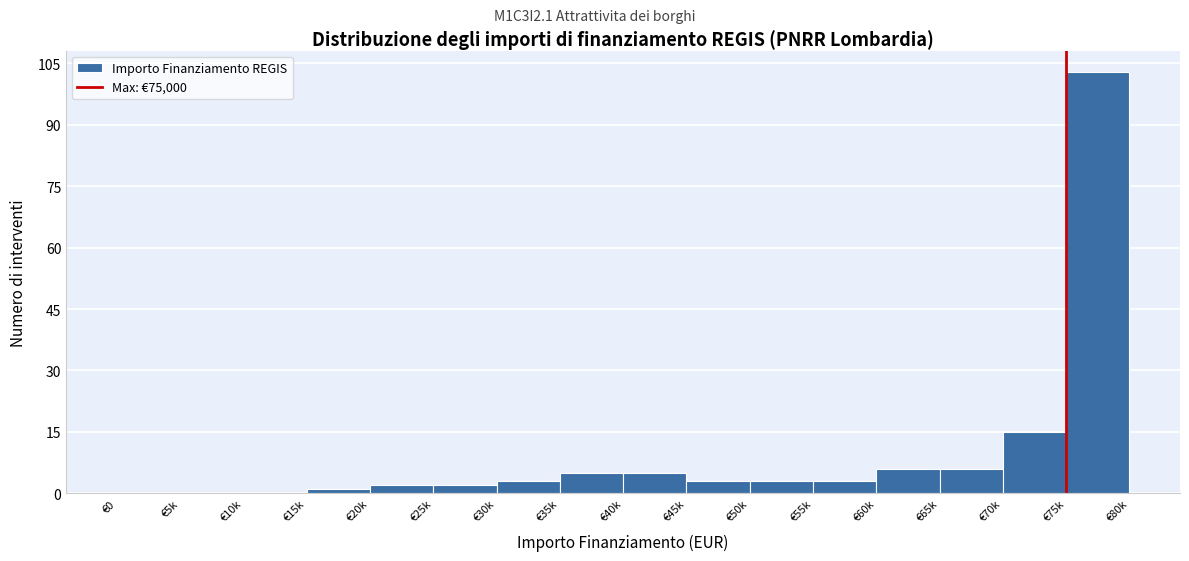

Reading left to right, extract all data points from this chart.

€0=0	€5k=0	€10k=0	€15k=1	€20k=2	€25k=2	€30k=3	€35k=5	€40k=5	€45k=3	€50k=3	€55k=3	€60k=6	€65k=6	€70k=15	€75k=103